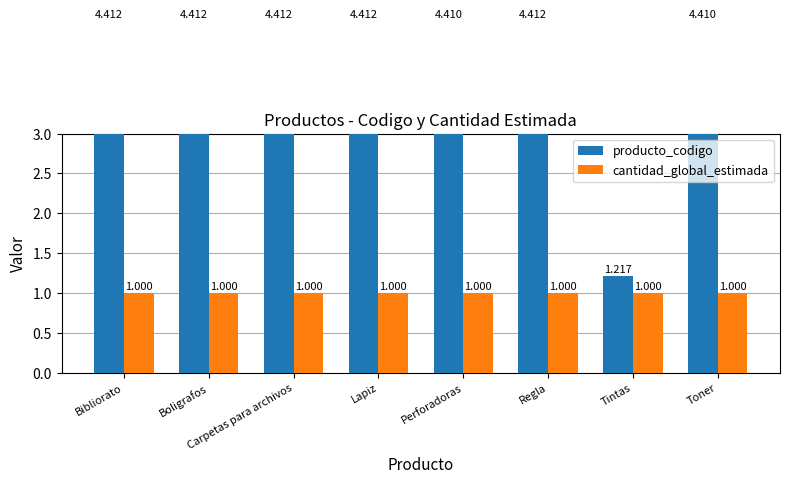

How many bars are there in each group?

2